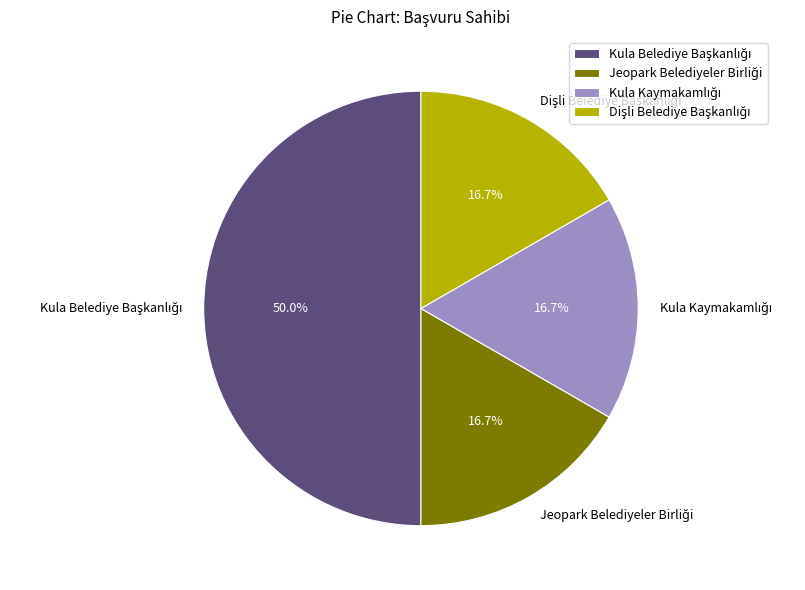

How many slices are in this pie chart?

4